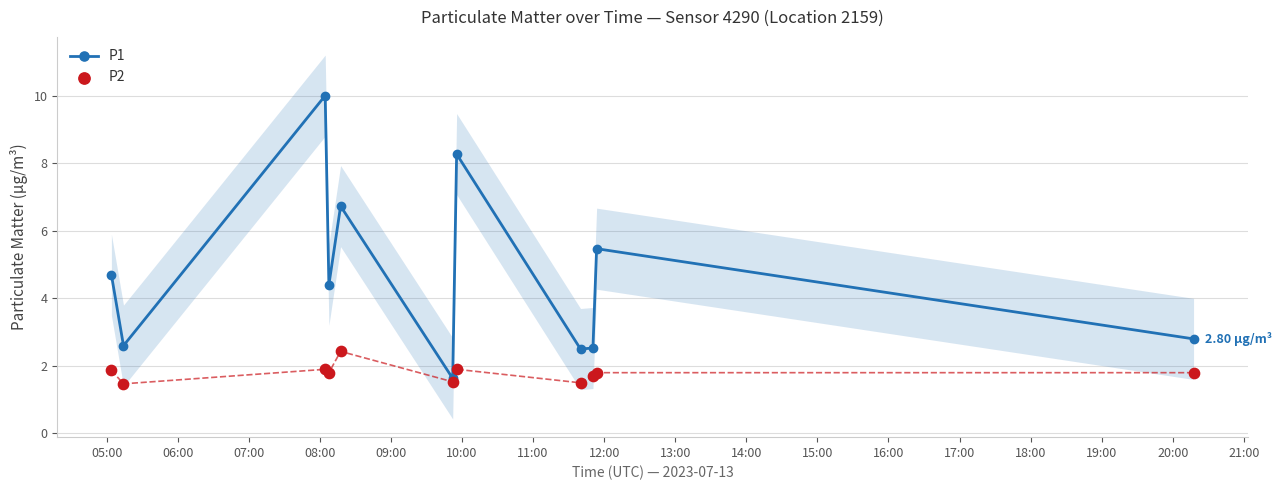

Which series has the largest Y range (max minus min)?

P1